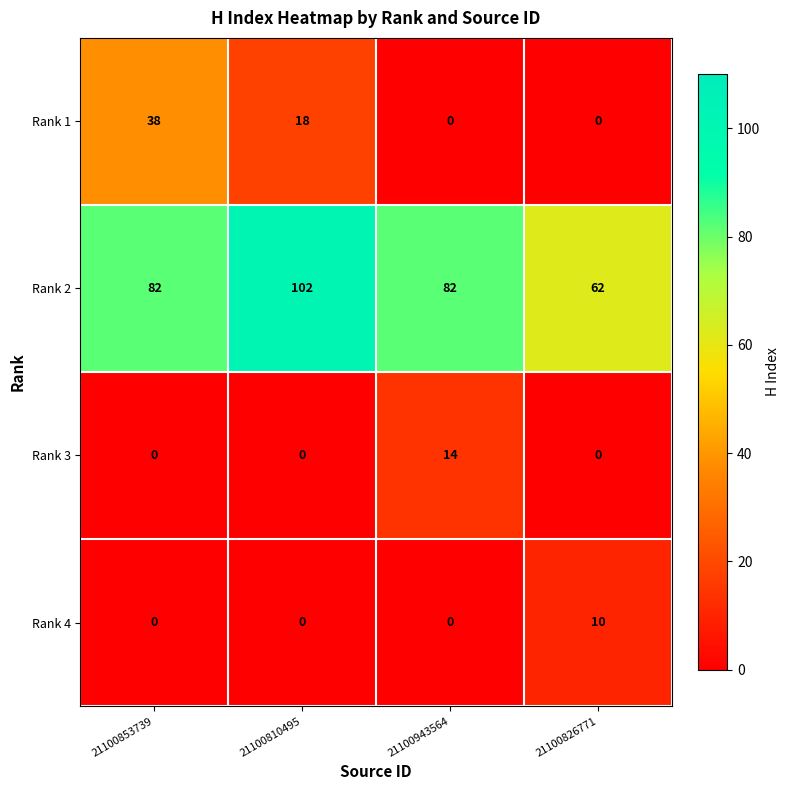

Which series has the largest range (max minus min)?

Rank 2